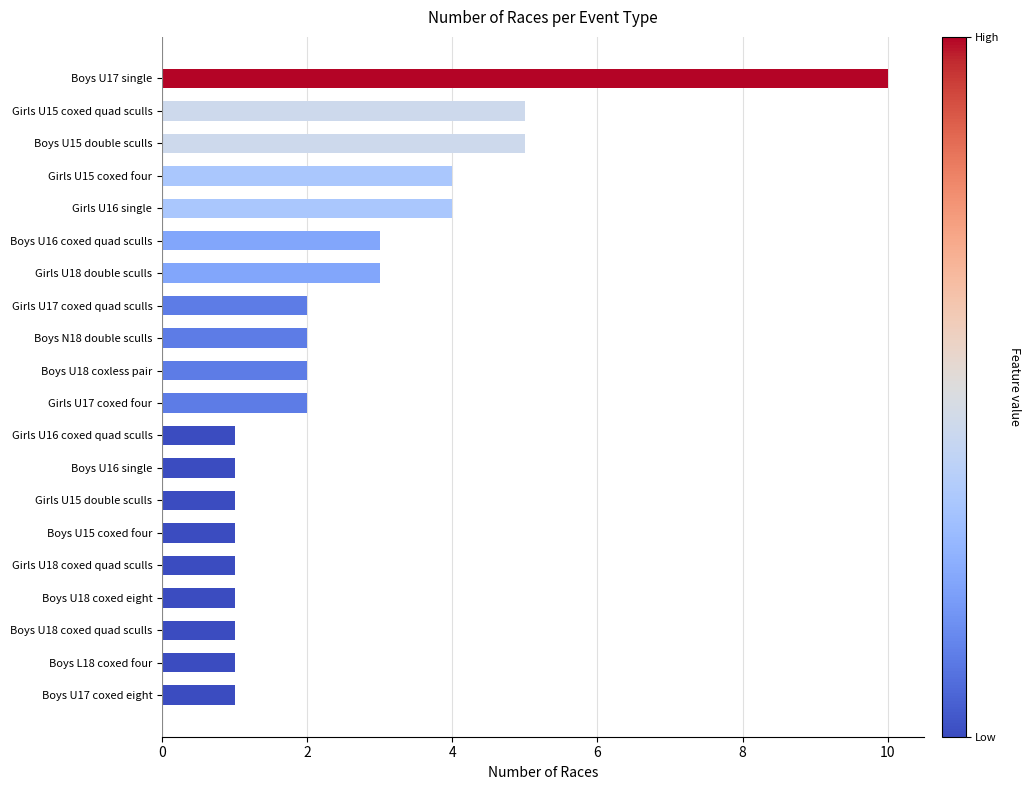

Approximately how many times larger is the value at Girls U18 coxed quad sculls compared to Girls U18 double sculls?

0.3